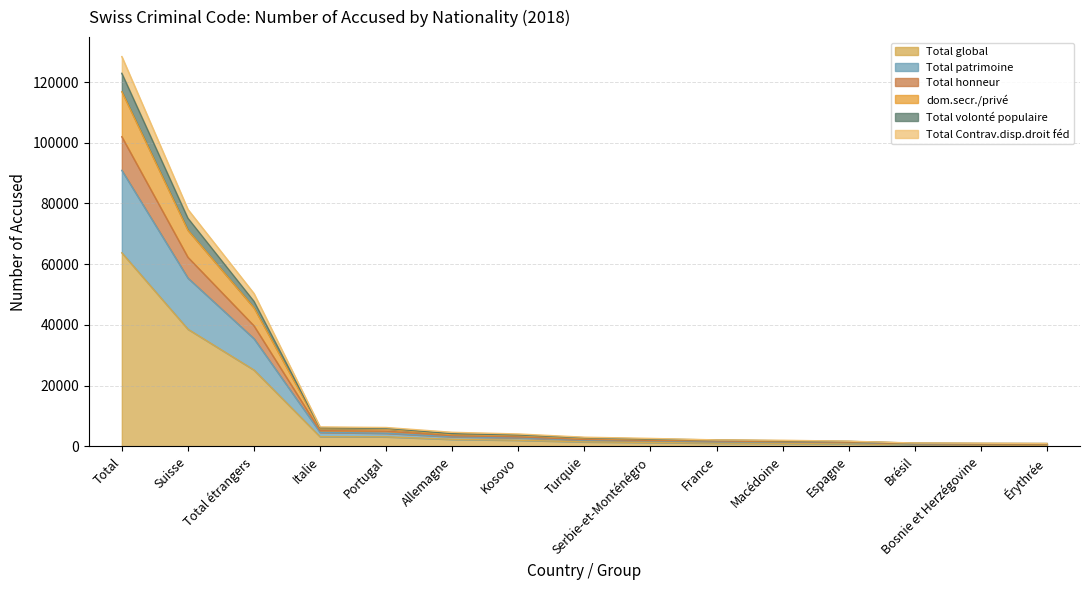

How many categories are shown in the chart?

15